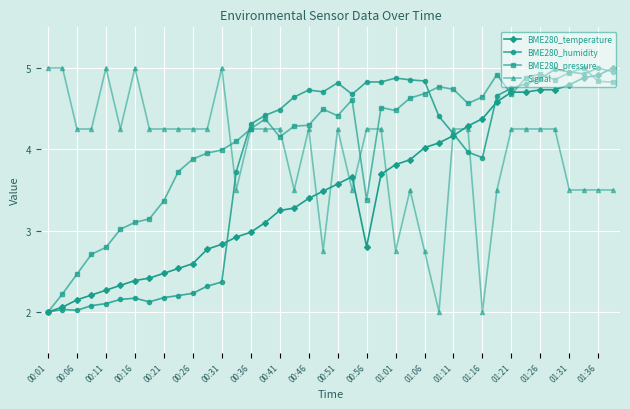

True or false: BME280_humidity has more than 1 interior local peaks.

True